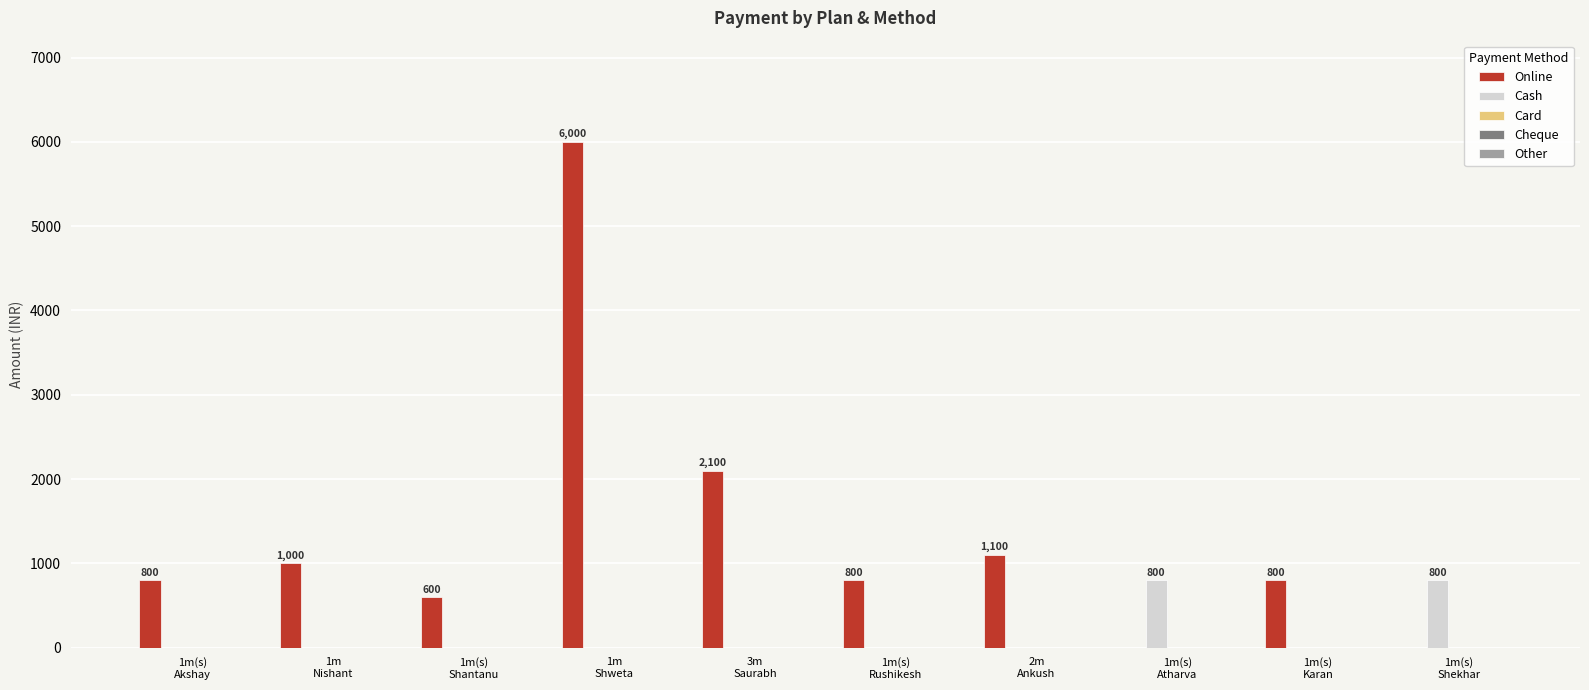

Which series has the largest total across all categories?

Online